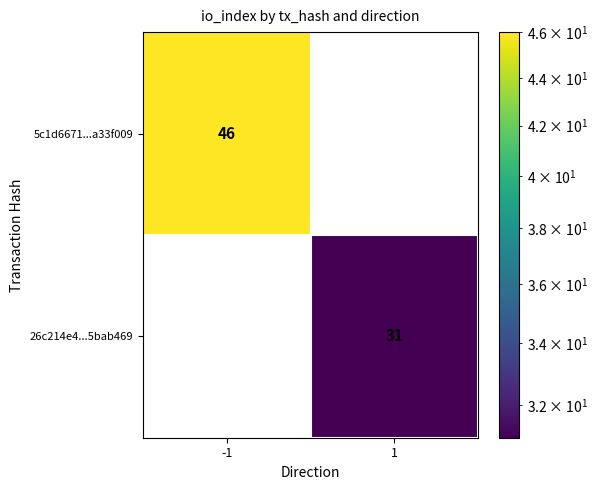

The value of 5c1d6671...a33f009 at -1 is 46. True or false?

True